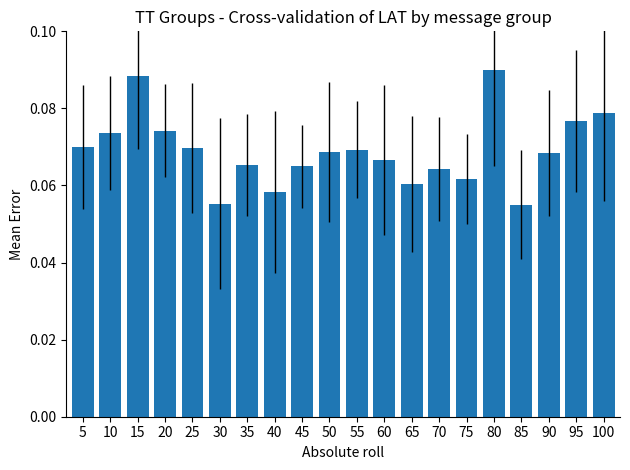

The chart shows a value of 0.0 at 45. True or false?

False